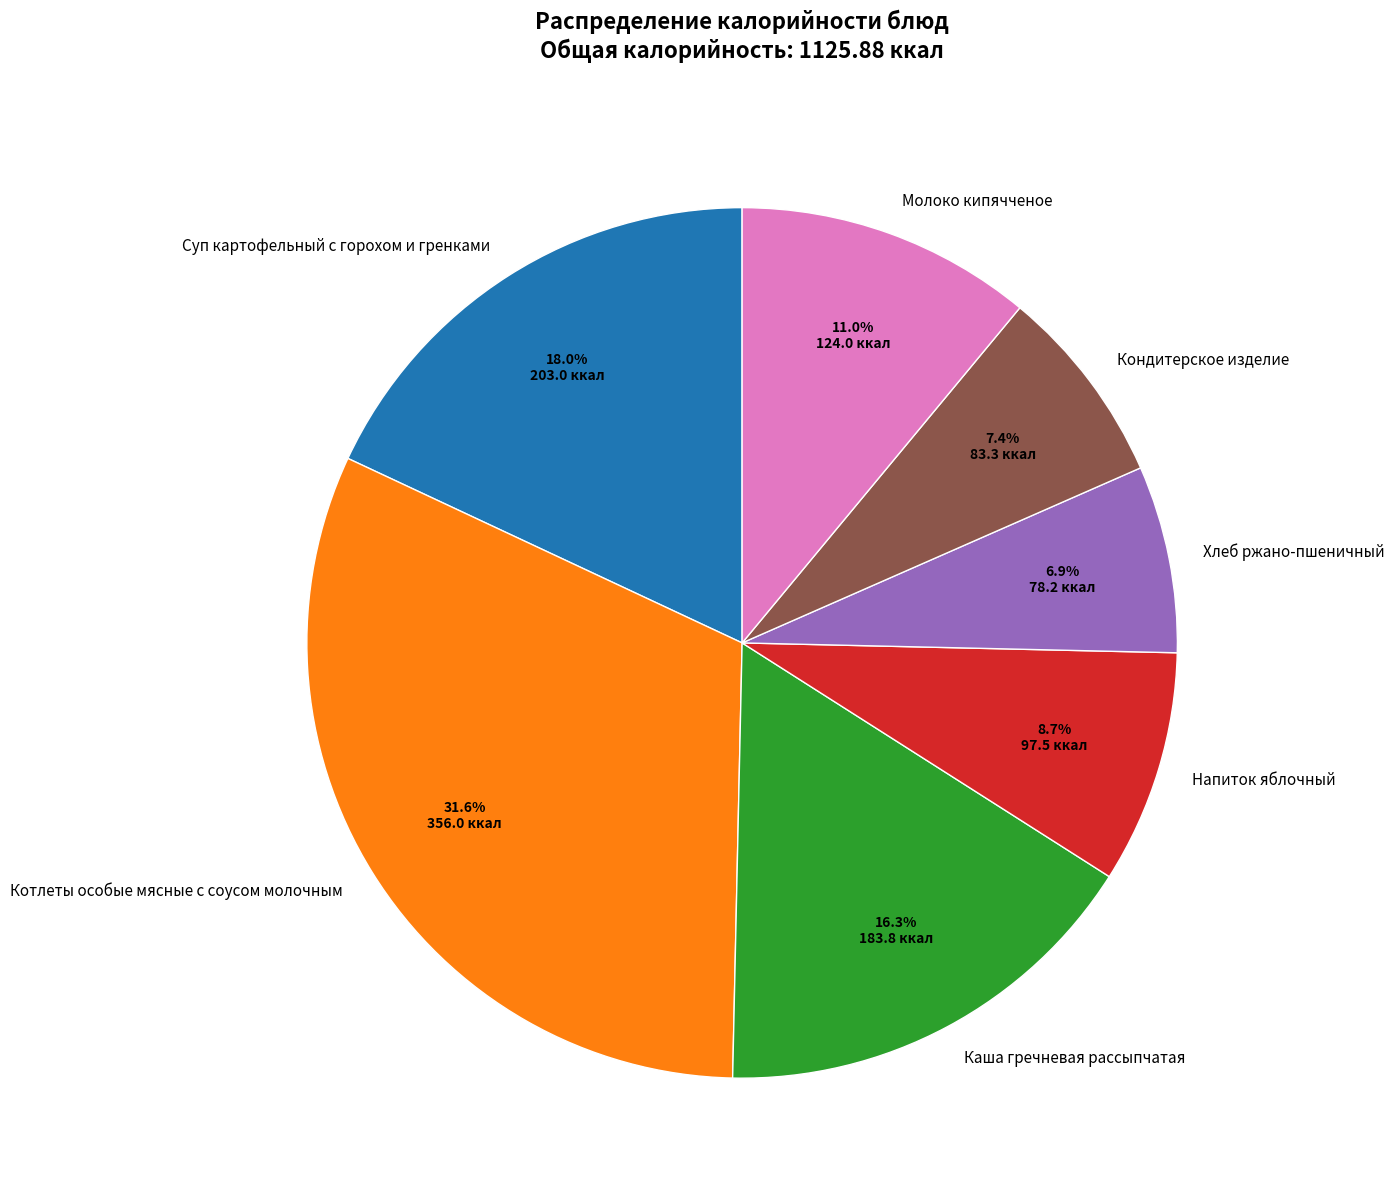

Is there any slice that represents more than half of the pie?

No